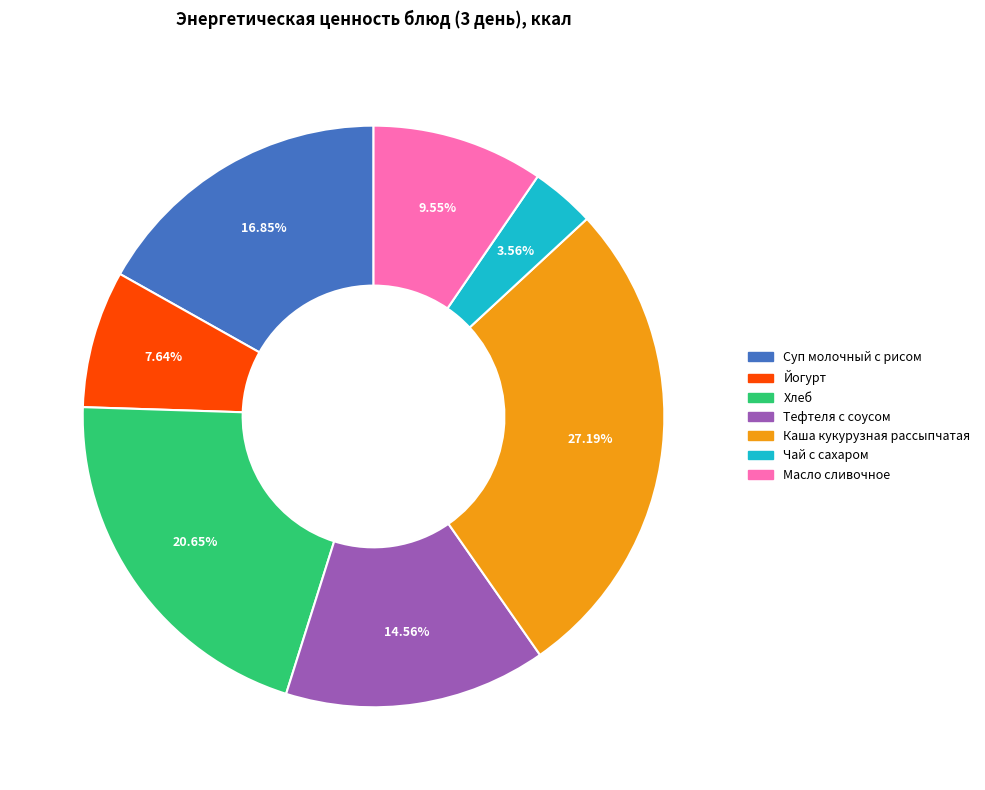

Is Каша кукурузная рассыпчатая the majority of the pie?

No